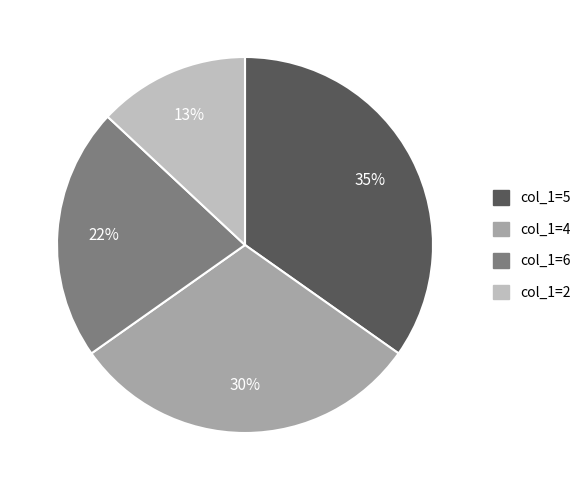

To the nearest percent, what is the average slice percentage?

25%